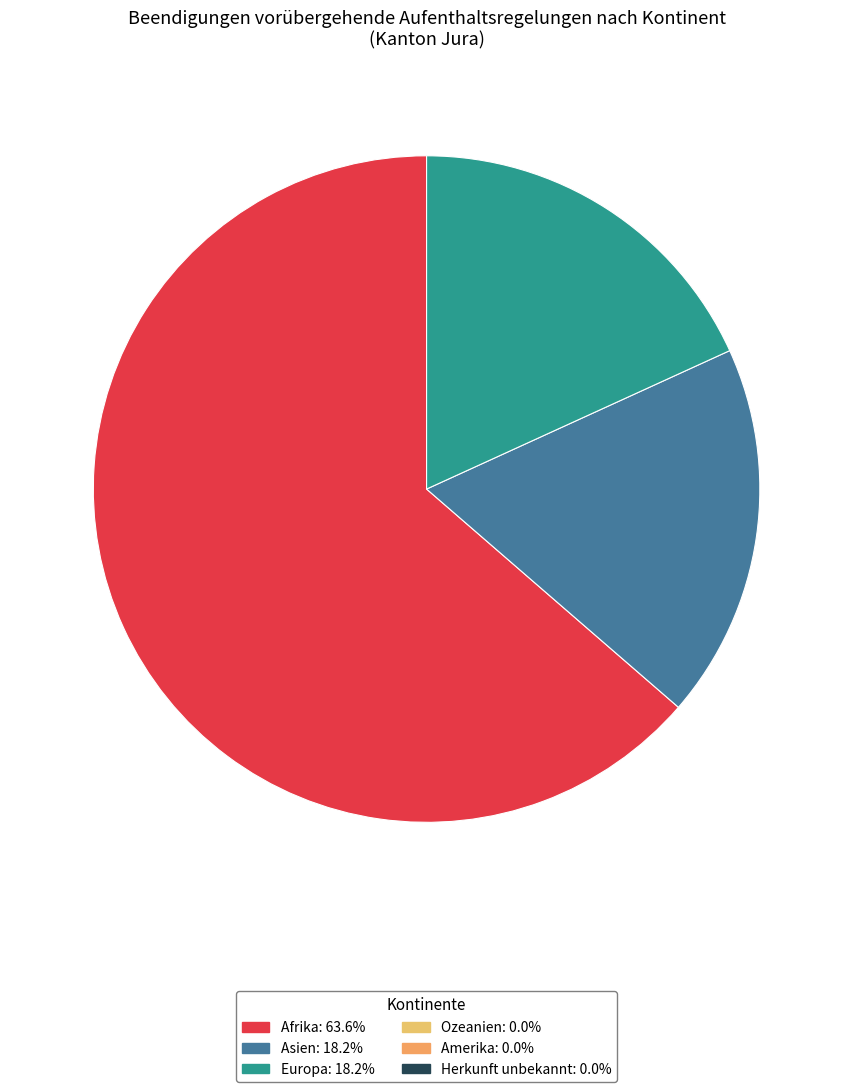

Count the number of slices in the pie.

3